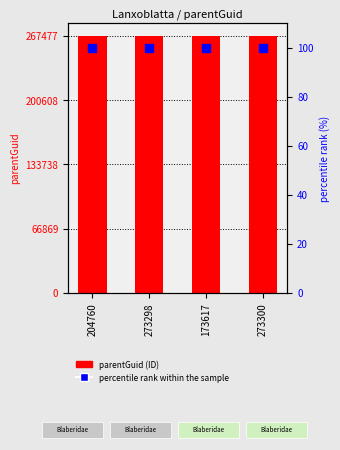

At how many categories does at least one series exceed 76244?

4